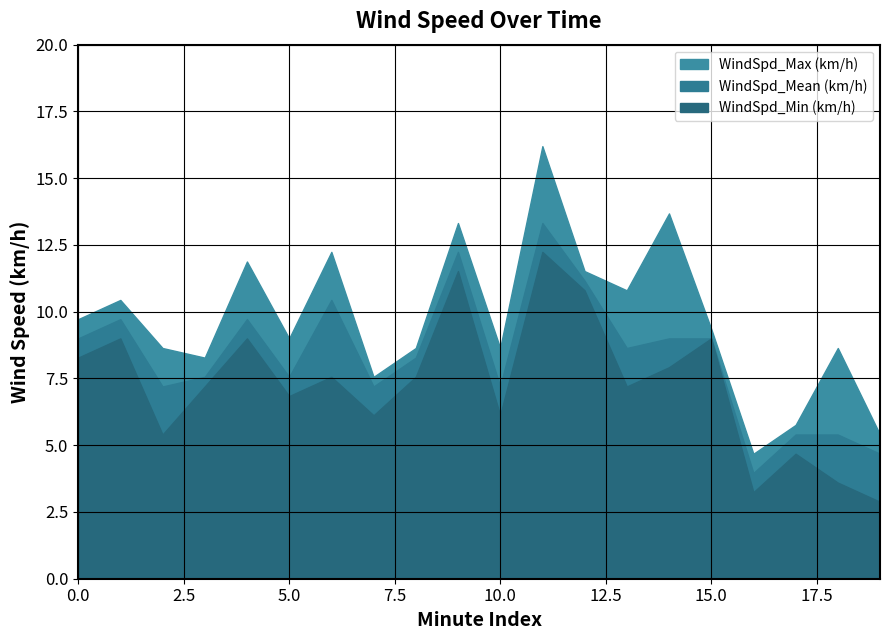

Reading left to right, extract all data points from this chart.

WindSpd_Mean (km/h): 9.0	9.7	7.2	7.6	9.7	7.6	10.4	7.2	8.3	12.2	7.2	13.3	11.2	8.6	9.0	9.0	4.0	5.4	5.4	4.7
WindSpd_Min (km/h): 8.3	9.0	5.4	7.2	9.0	6.8	7.6	6.1	7.6	11.5	6.1	12.2	10.8	7.2	7.9	9.0	3.2	4.7	3.6	2.9
WindSpd_Max (km/h): 9.7	10.4	8.6	8.3	11.9	9.0	12.2	7.6	8.6	13.3	8.6	16.2	11.5	10.8	13.7	9.4	4.7	5.8	8.6	5.4